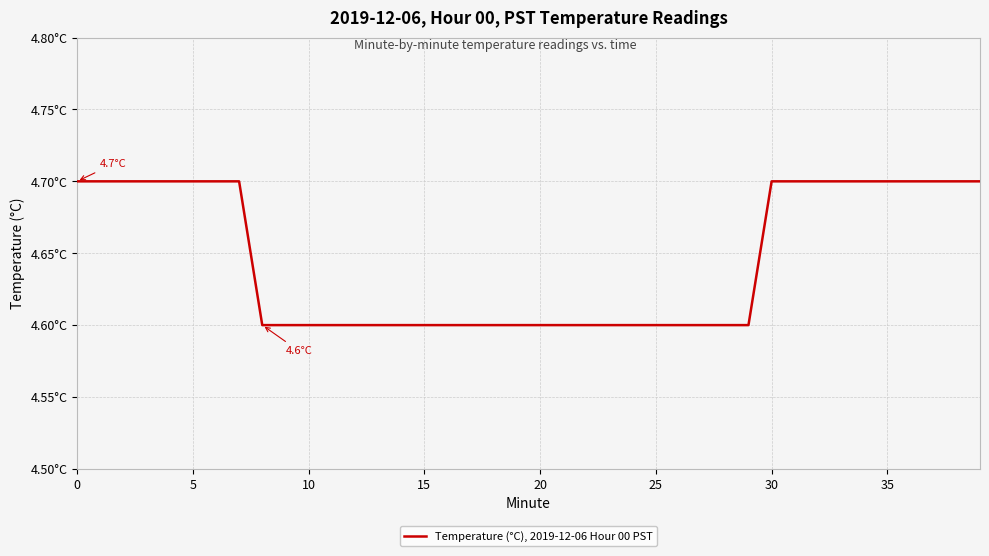

Which category has the lowest value across all series?

8